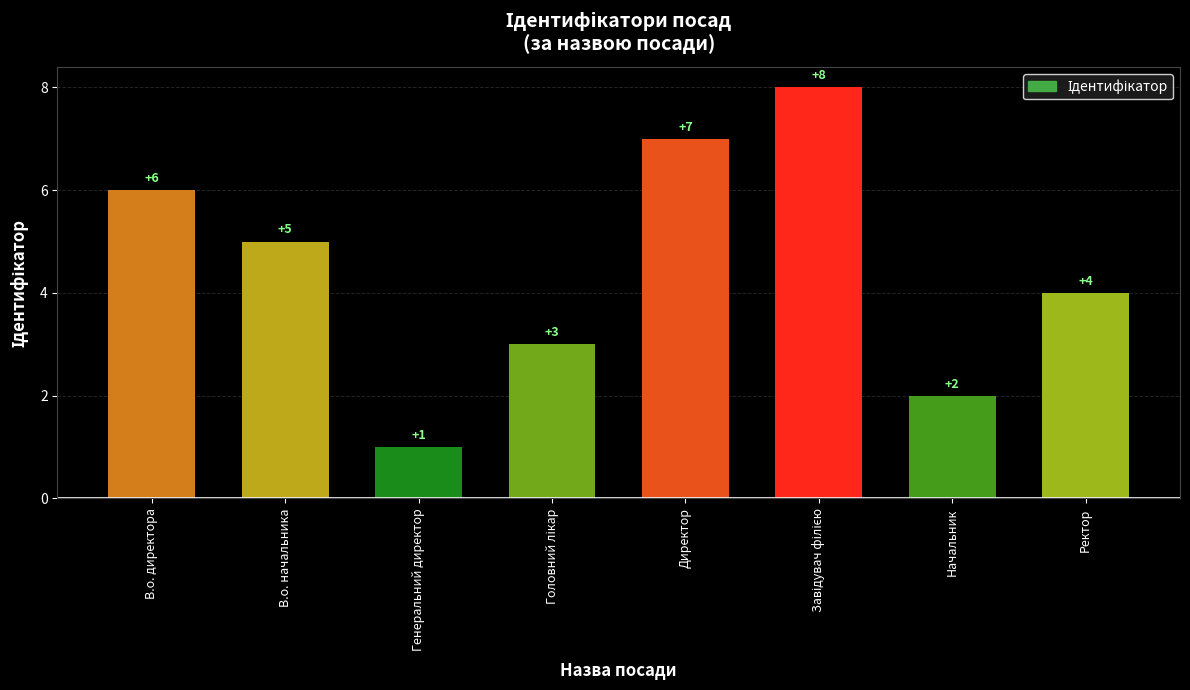

Is it true that the value at Генеральний директор is 2?

False